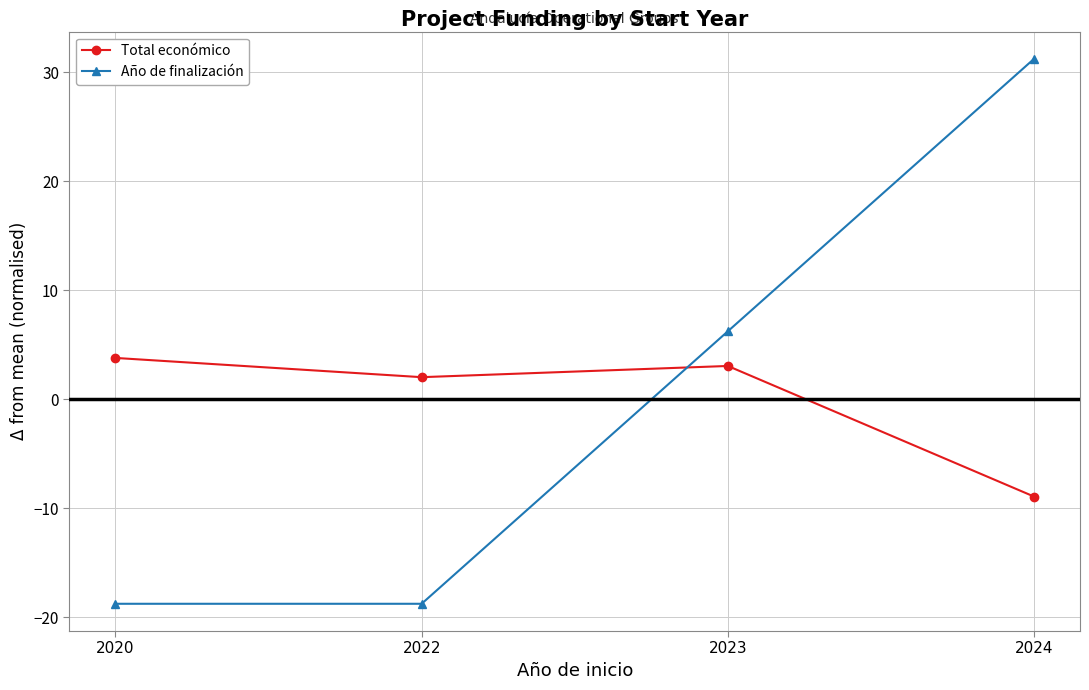

Is the value of Total económico at 2023 greater than the value of Año de finalización at 2023?

No